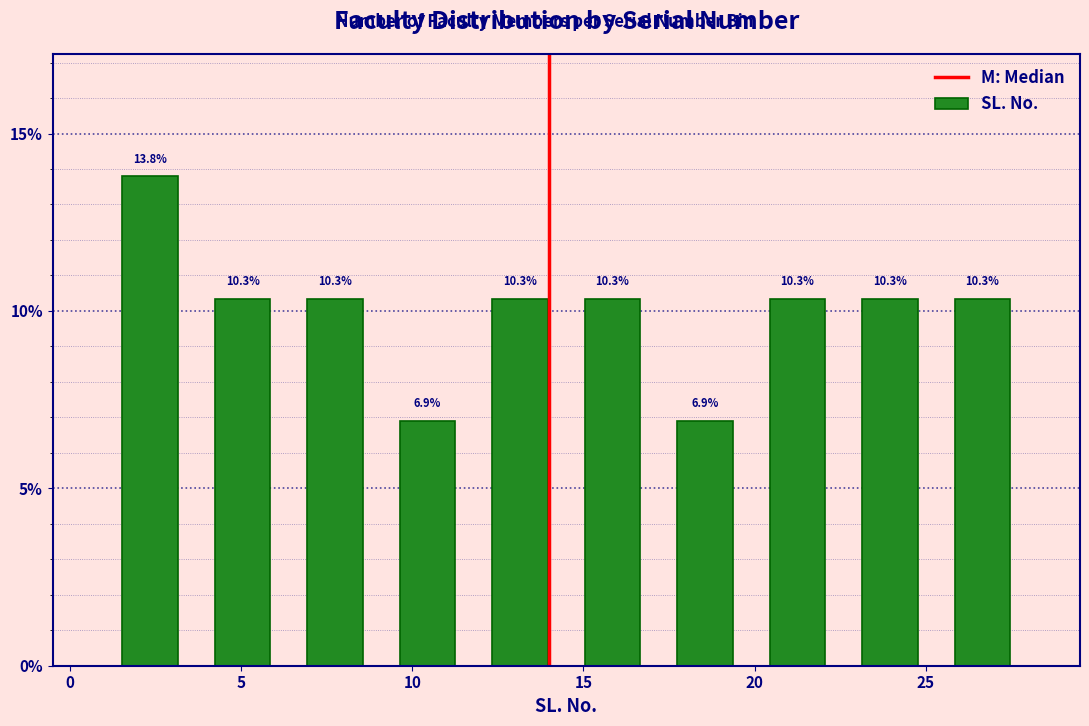

Reading left to right, list every bar in this chart as the range it spans on the x-axis followed by its height. The bar edges are not printed on the chart, so give them approximately, as read against the axis.

1.0 to 3.7: 13.8
3.7 to 6.4: 10.3
6.4 to 9.1: 10.3
9.1 to 11.8: 6.9
11.8 to 14.5: 10.3
14.5 to 17.2: 10.3
17.2 to 19.9: 6.9
19.9 to 22.6: 10.3
22.6 to 25.3: 10.3
25.3 to 28.0: 10.3